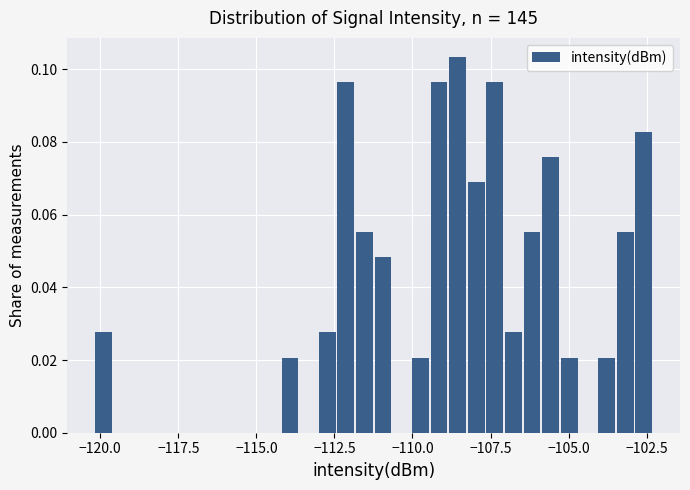

Around what value on the x-axis is the tallest bar? Give the approximate position of its centre, as read against the axis.

-108.5